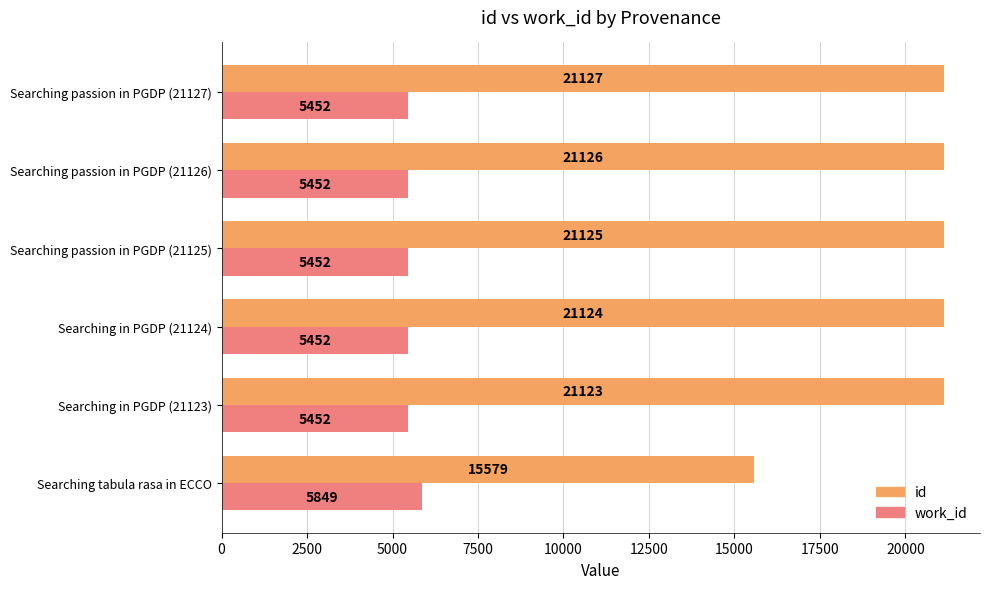

At which category is the sum across all series the highest?

Searching passion in PGDP (21127)